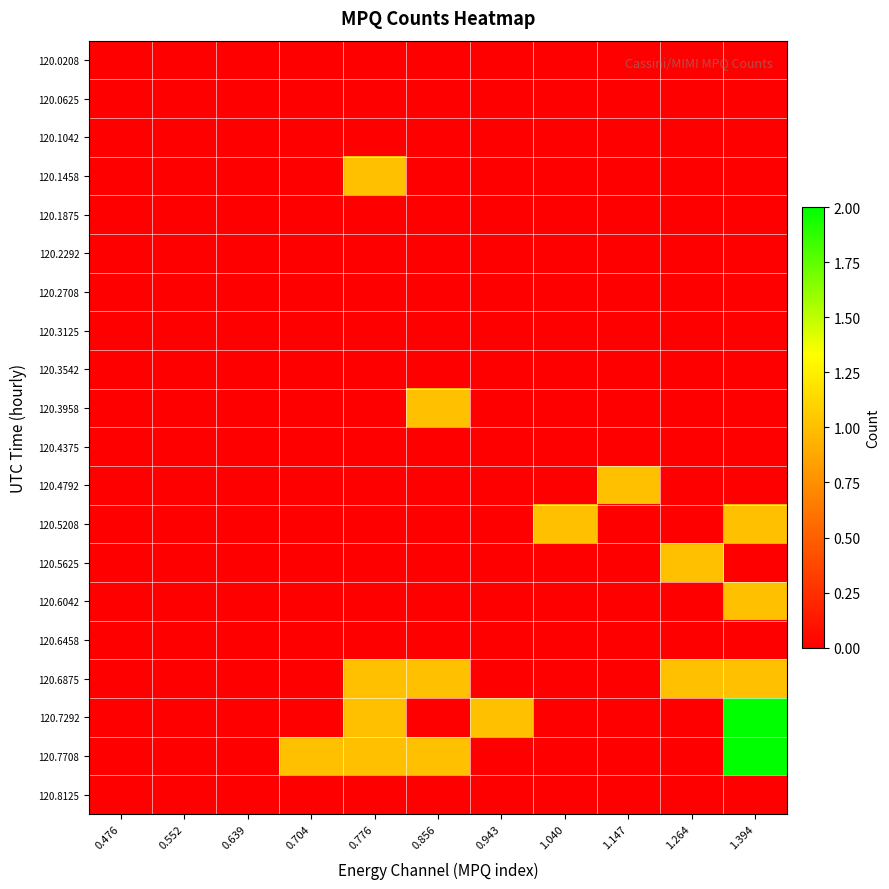

Reading left to right, transcribe all the data shown in this chart.

120.0208: 0.476=0	0.552=0	0.639=0	0.704=0	0.776=0	0.856=0	0.943=0	1.040=0	1.147=0	1.264=0	1.394=0
120.0625: 0.476=0	0.552=0	0.639=0	0.704=0	0.776=0	0.856=0	0.943=0	1.040=0	1.147=0	1.264=0	1.394=0
120.1042: 0.476=0	0.552=0	0.639=0	0.704=0	0.776=0	0.856=0	0.943=0	1.040=0	1.147=0	1.264=0	1.394=0
120.1458: 0.476=0	0.552=0	0.639=0	0.704=0	0.776=1	0.856=0	0.943=0	1.040=0	1.147=0	1.264=0	1.394=0
120.1875: 0.476=0	0.552=0	0.639=0	0.704=0	0.776=0	0.856=0	0.943=0	1.040=0	1.147=0	1.264=0	1.394=0
120.2292: 0.476=0	0.552=0	0.639=0	0.704=0	0.776=0	0.856=0	0.943=0	1.040=0	1.147=0	1.264=0	1.394=0
120.2708: 0.476=0	0.552=0	0.639=0	0.704=0	0.776=0	0.856=0	0.943=0	1.040=0	1.147=0	1.264=0	1.394=0
120.3125: 0.476=0	0.552=0	0.639=0	0.704=0	0.776=0	0.856=0	0.943=0	1.040=0	1.147=0	1.264=0	1.394=0
120.3542: 0.476=0	0.552=0	0.639=0	0.704=0	0.776=0	0.856=0	0.943=0	1.040=0	1.147=0	1.264=0	1.394=0
120.3958: 0.476=0	0.552=0	0.639=0	0.704=0	0.776=0	0.856=1	0.943=0	1.040=0	1.147=0	1.264=0	1.394=0
120.4375: 0.476=0	0.552=0	0.639=0	0.704=0	0.776=0	0.856=0	0.943=0	1.040=0	1.147=0	1.264=0	1.394=0
120.4792: 0.476=0	0.552=0	0.639=0	0.704=0	0.776=0	0.856=0	0.943=0	1.040=0	1.147=1	1.264=0	1.394=0
120.5208: 0.476=0	0.552=0	0.639=0	0.704=0	0.776=0	0.856=0	0.943=0	1.040=1	1.147=0	1.264=0	1.394=1
120.5625: 0.476=0	0.552=0	0.639=0	0.704=0	0.776=0	0.856=0	0.943=0	1.040=0	1.147=0	1.264=1	1.394=0
120.6042: 0.476=0	0.552=0	0.639=0	0.704=0	0.776=0	0.856=0	0.943=0	1.040=0	1.147=0	1.264=0	1.394=1
120.6458: 0.476=0	0.552=0	0.639=0	0.704=0	0.776=0	0.856=0	0.943=0	1.040=0	1.147=0	1.264=0	1.394=0
120.6875: 0.476=0	0.552=0	0.639=0	0.704=0	0.776=1	0.856=1	0.943=0	1.040=0	1.147=0	1.264=1	1.394=1
120.7292: 0.476=0	0.552=0	0.639=0	0.704=0	0.776=1	0.856=0	0.943=1	1.040=0	1.147=0	1.264=0	1.394=2
120.7708: 0.476=0	0.552=0	0.639=0	0.704=1	0.776=1	0.856=1	0.943=0	1.040=0	1.147=0	1.264=0	1.394=2
120.8125: 0.476=0	0.552=0	0.639=0	0.704=0	0.776=0	0.856=0	0.943=0	1.040=0	1.147=0	1.264=0	1.394=0